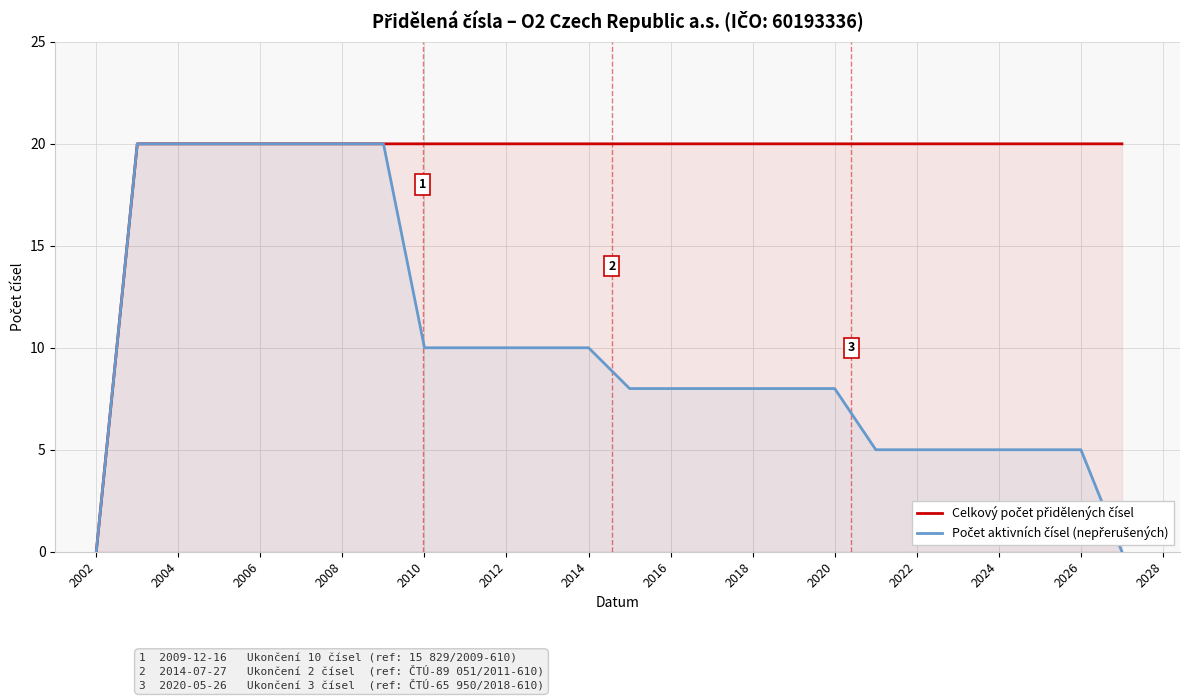

Which series has the widest spread of values?

Celkový počet přidělených čísel